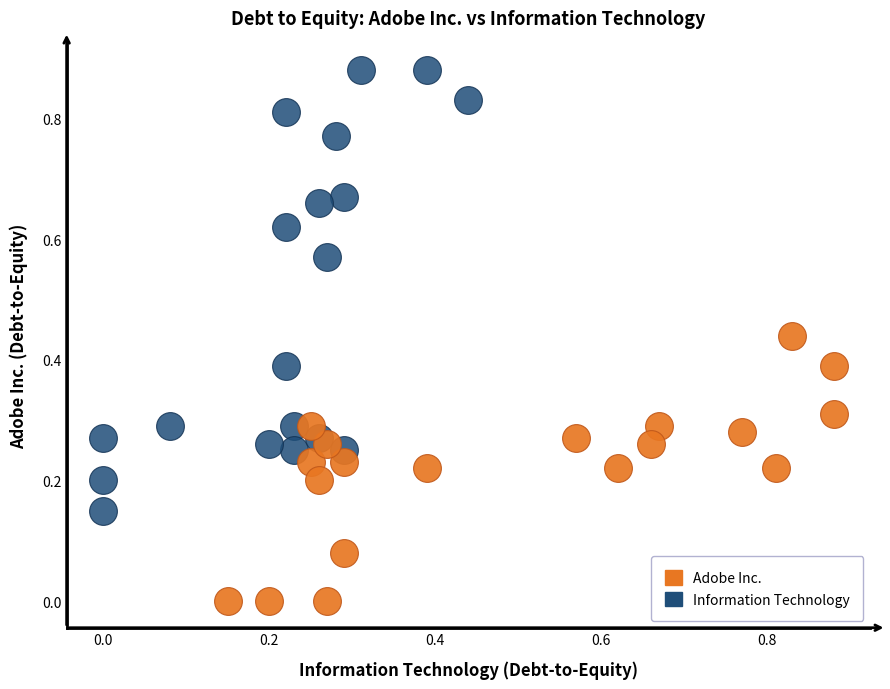

What are all the series names shown in the legend?

Adobe Inc., Information Technology